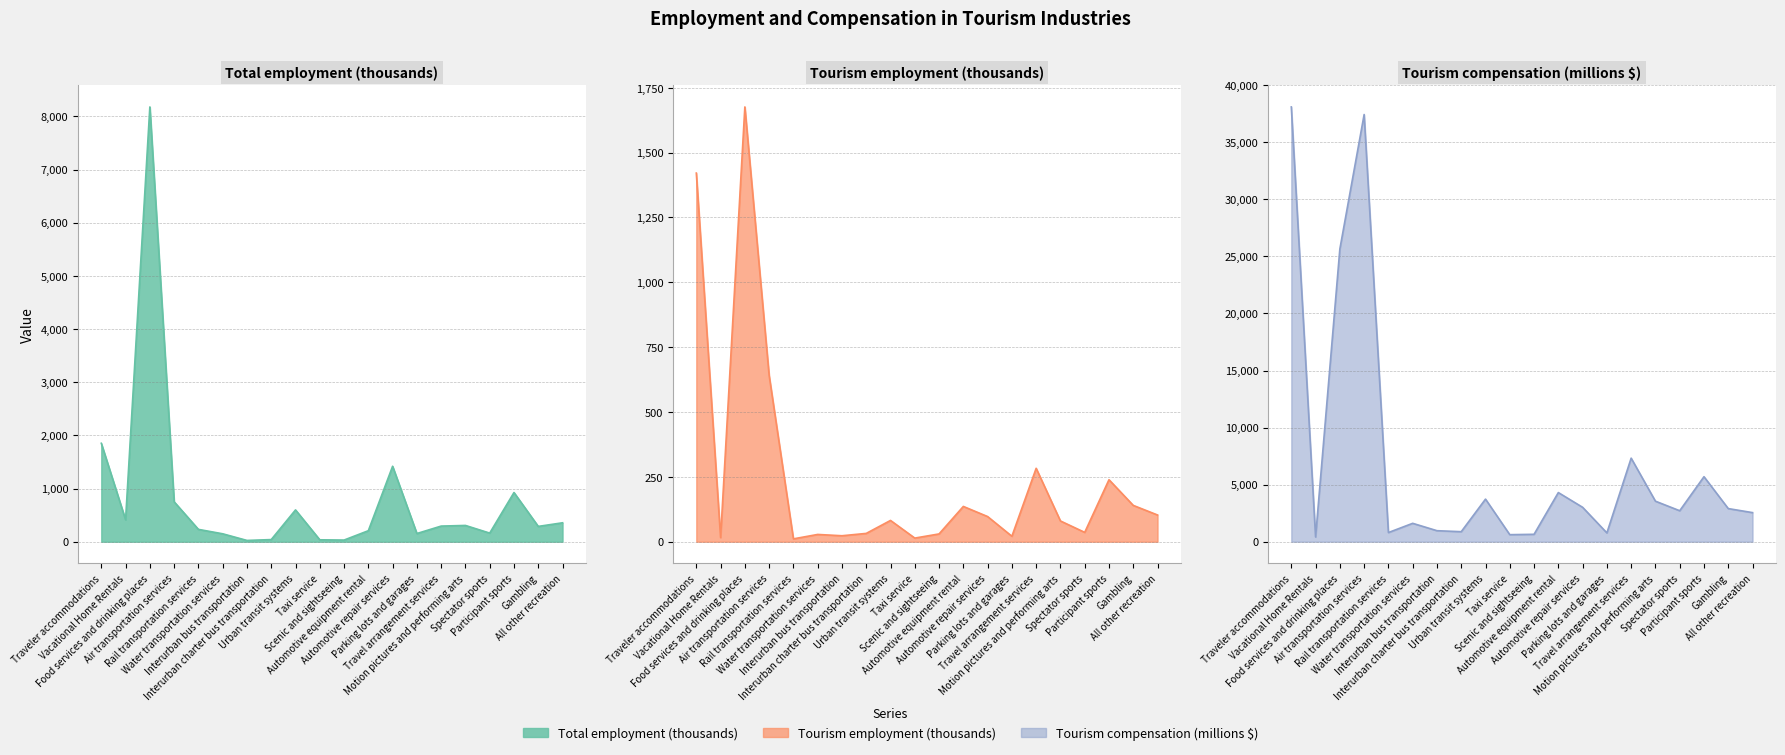

Which has a higher value, Taxi service or Air transportation services?

Air transportation services